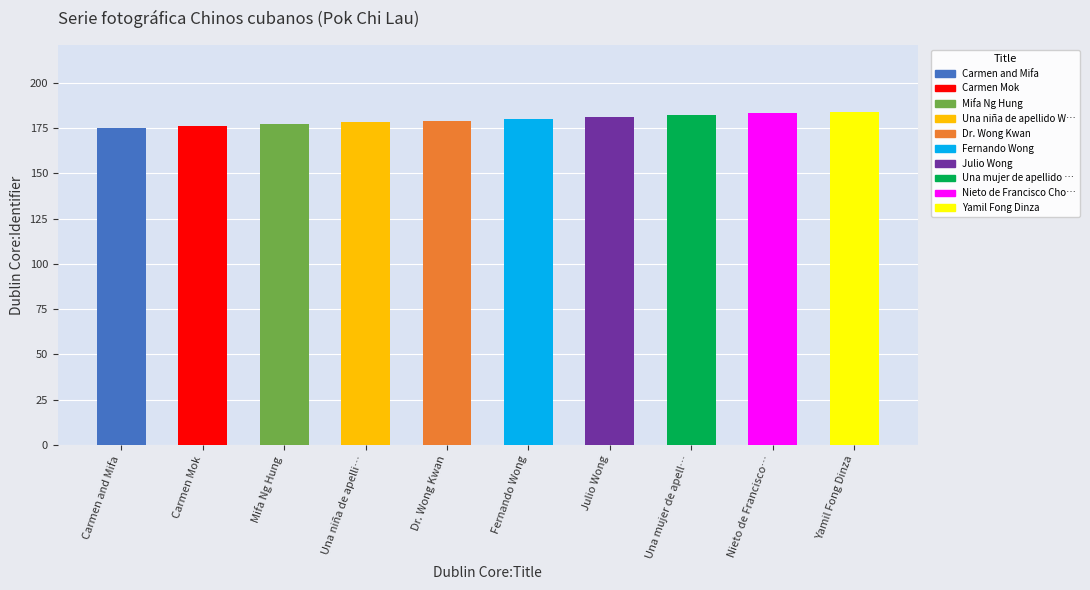

The value at Carmen and Mifa is 47. True or false?

False